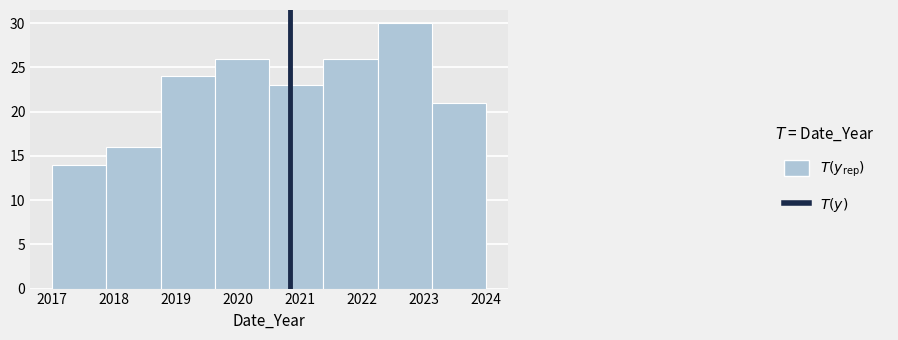

Reading left to right, transcribe this chart: for each bar, give the range it covers on the x-axis and its height. Neither the bar edges nor the heights are printed on the chart, so give them approximately, as read against the axes.

2017.0 to 2017.9: 14
2017.9 to 2018.8: 16
2018.8 to 2019.6: 24
2019.6 to 2020.5: 26
2020.5 to 2021.4: 23
2021.4 to 2022.3: 26
2022.3 to 2023.1: 30
2023.1 to 2024.0: 21